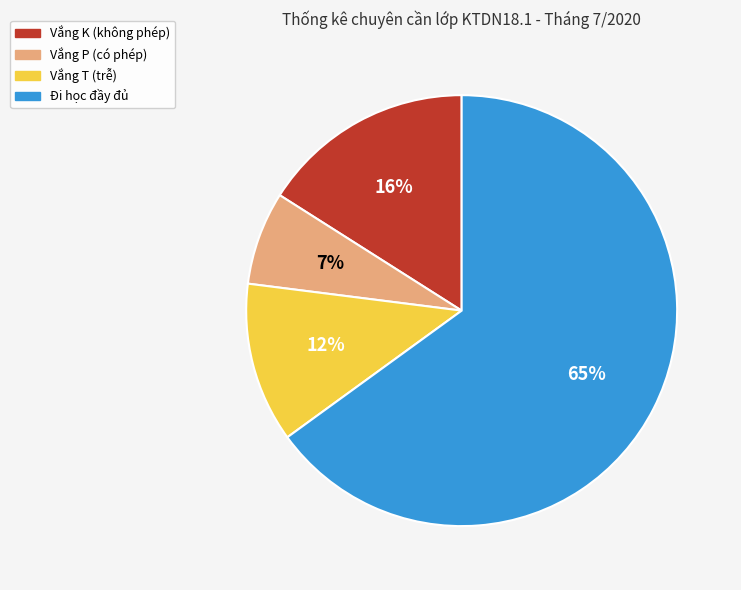

Is there a majority slice in this chart?

Yes